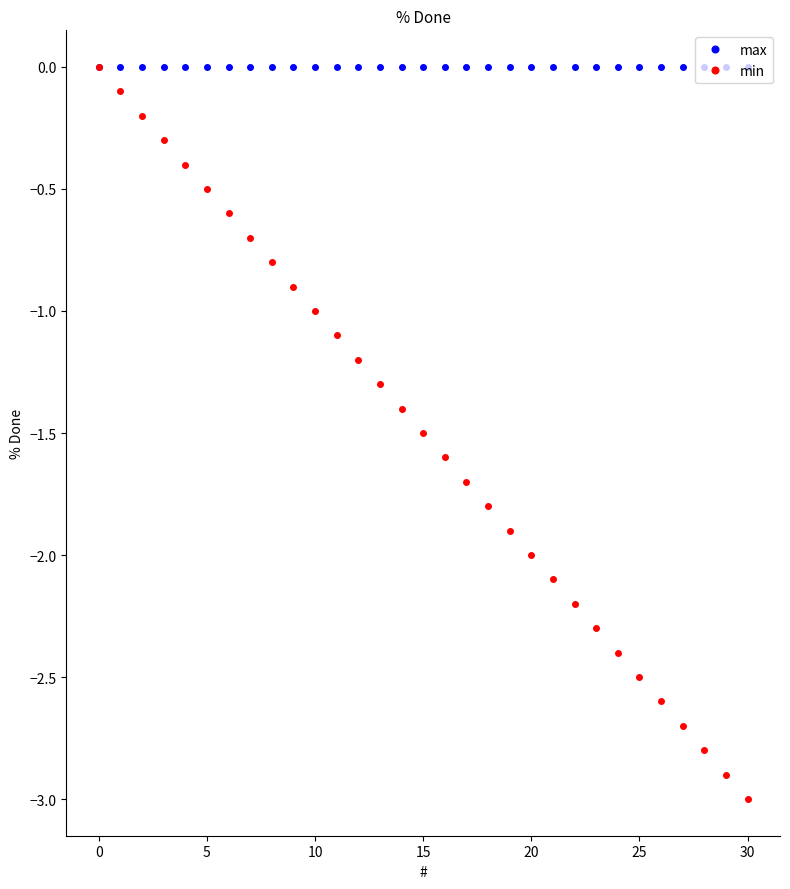

Rank the series by their average value, from lowest to highest.

min, max